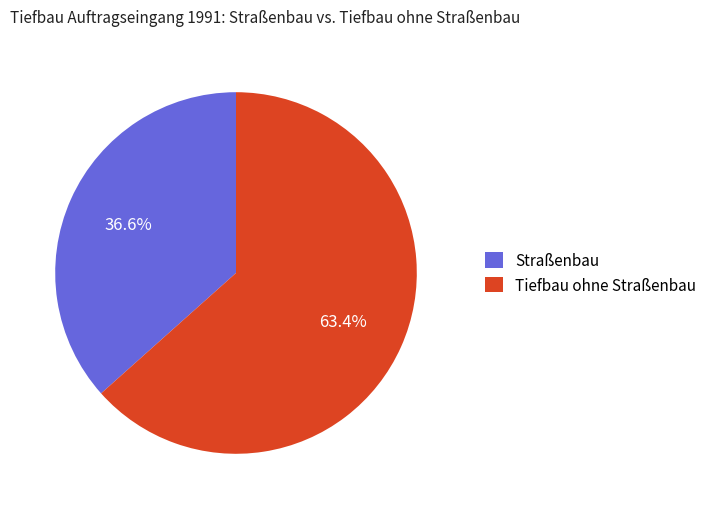

Is there any slice that represents more than half of the pie?

Yes